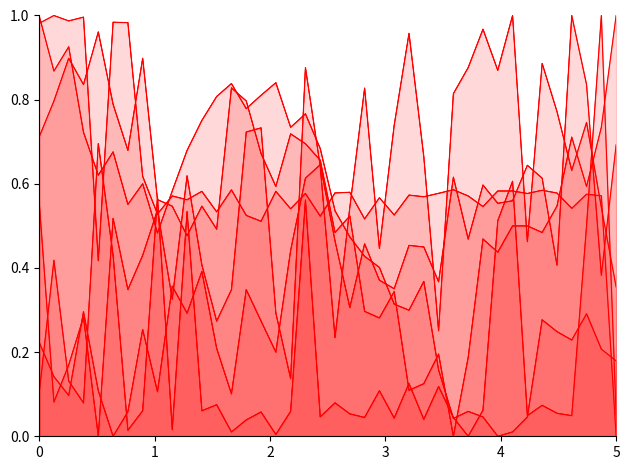

Is it true that SDS_P2 equals 0.3 at 38?

False